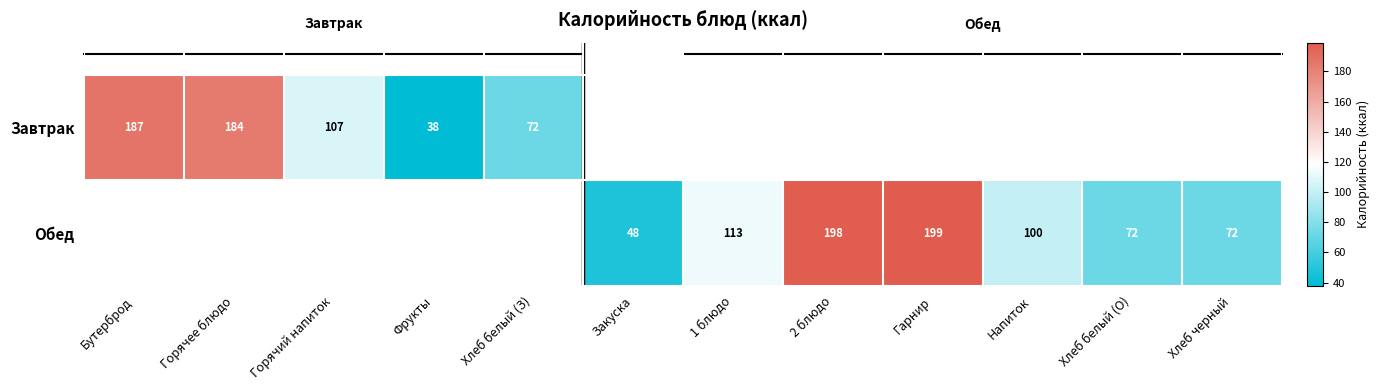

The value of Завтрак at Бутерброд is 187. True or false?

True